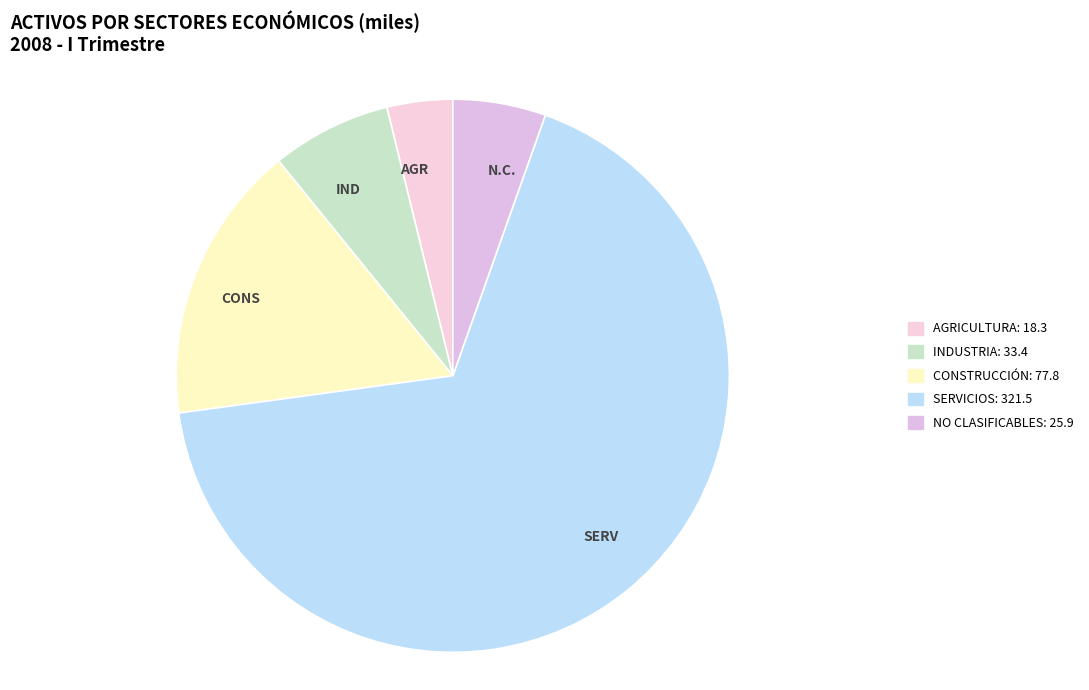

What is the ratio of the value at NO CLASIFICABLES to the value at CONSTRUCCIÓN?

0.3